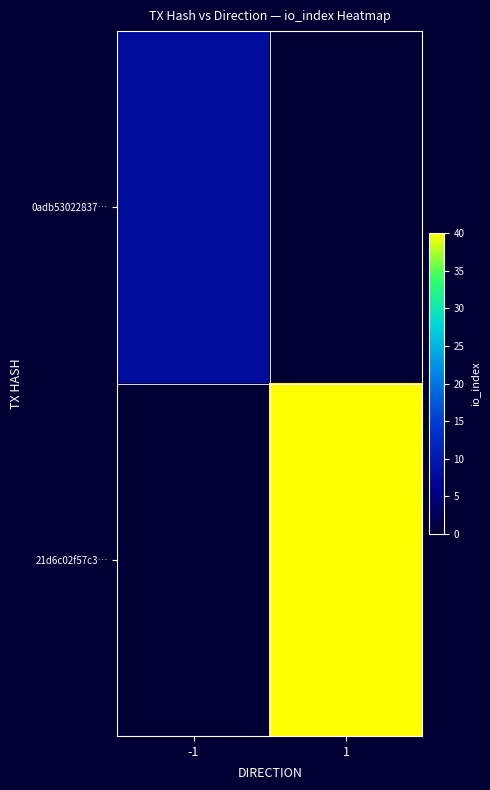

At how many categories does at least one series exceed 23?

1